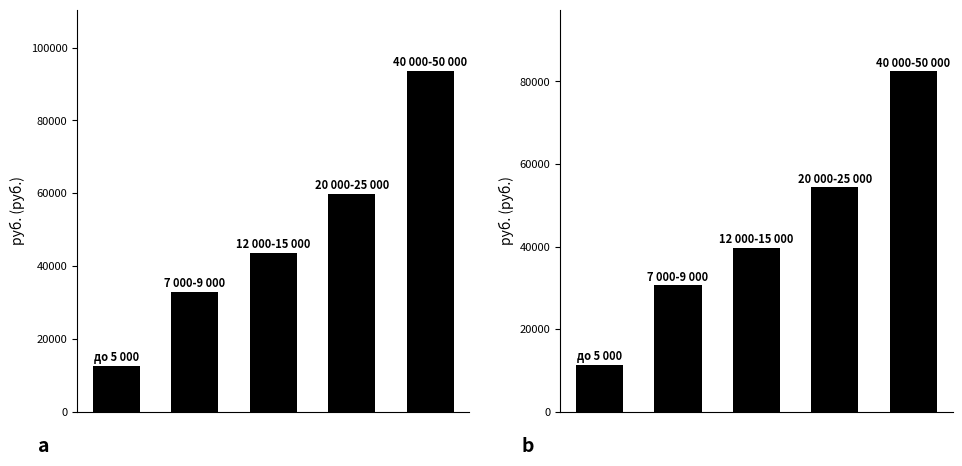

Rank the categories by Денежный доход – всего value from lowest to highest.

0, 1, 2, 3, 4